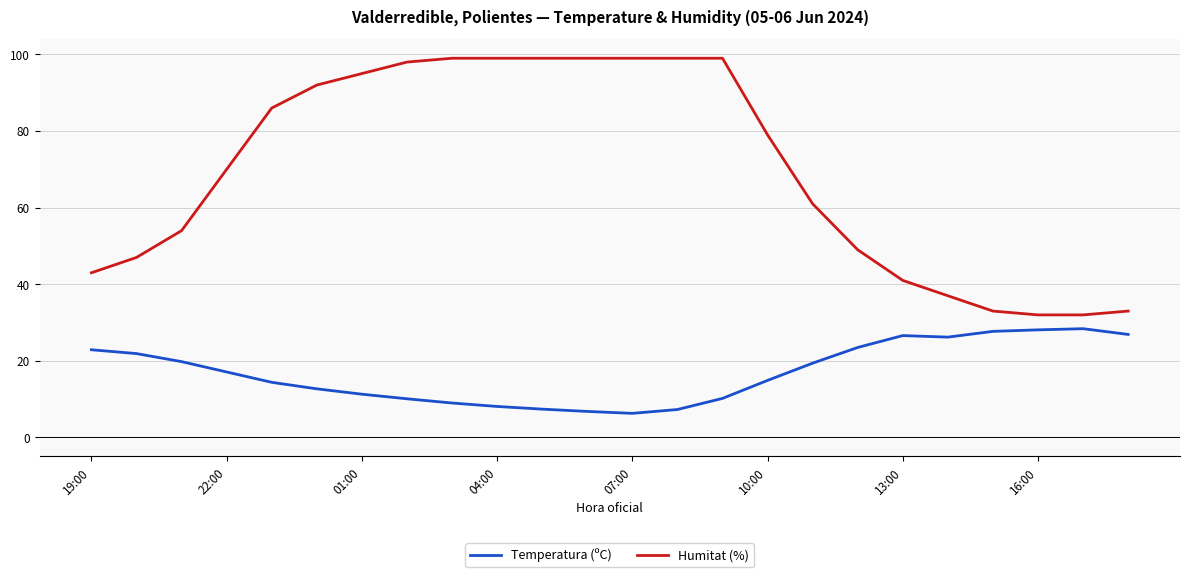

At how many categories does at least one series exceed 74?

12